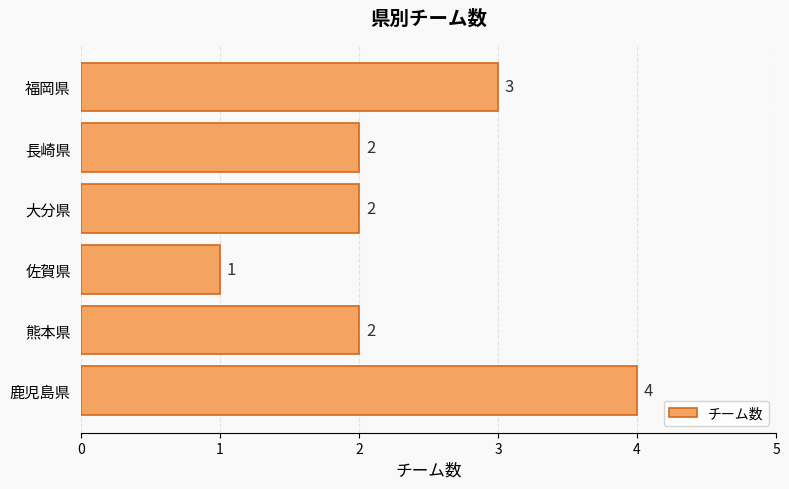

Does the chart contain any negative values?

No